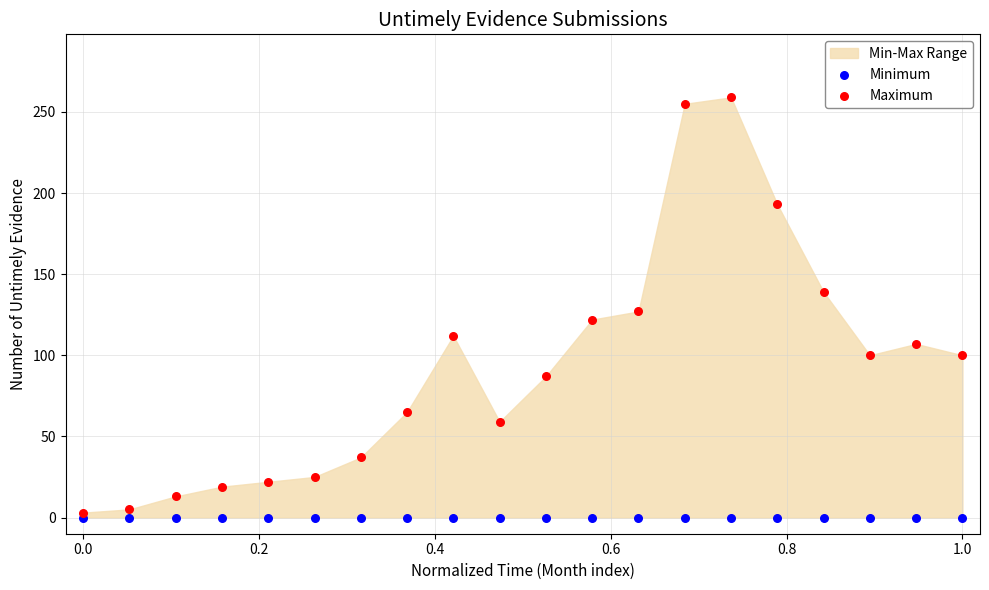

In the Maximum series, what Y value is closest to 131?

127